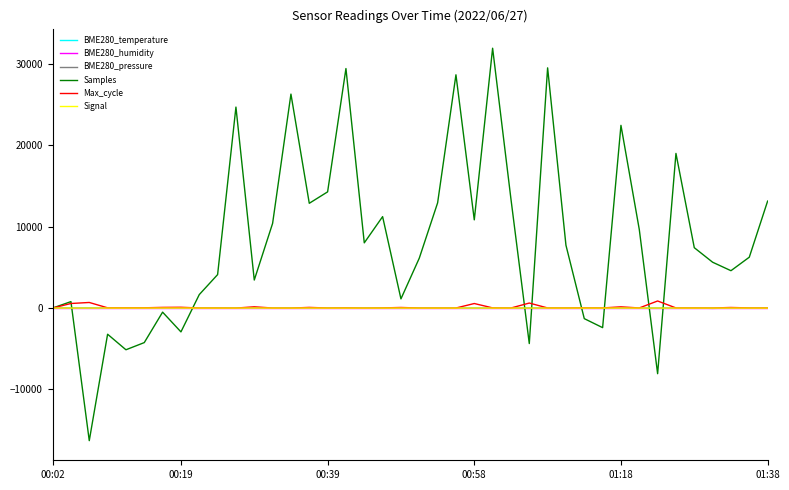

Which series has the largest total across all categories?

Samples